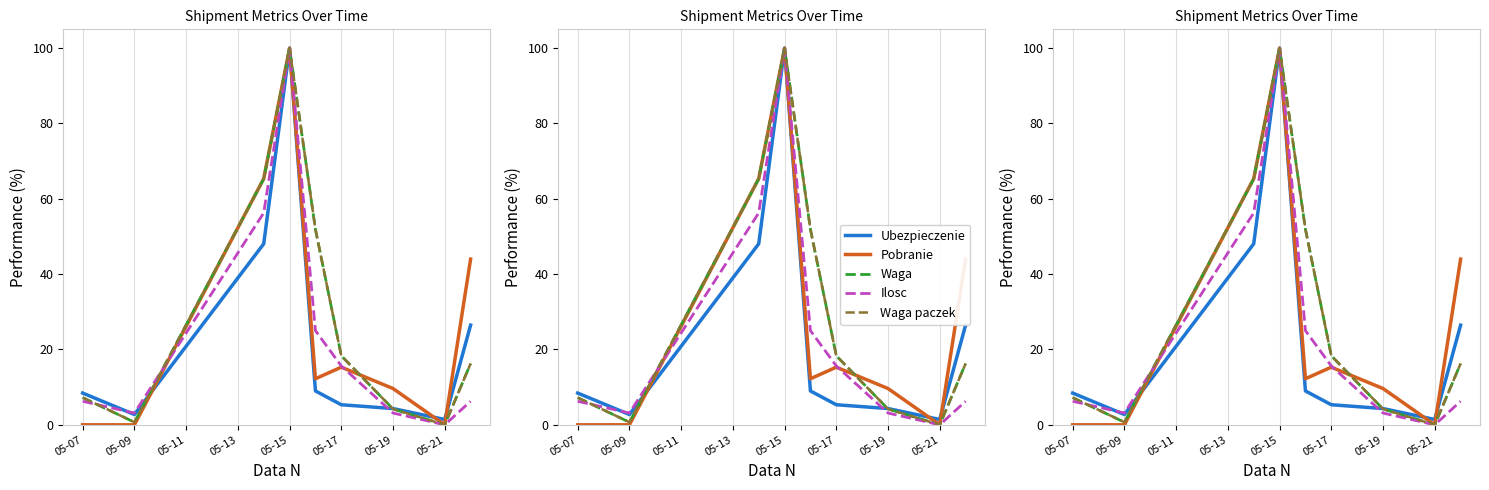

List the series in order of their peak value, lowest first.

Ubezpieczenie, Pobranie, Waga, Ilosc, Waga paczek